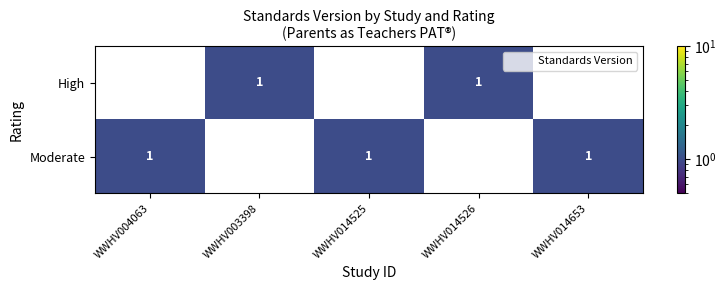

How many High values are between 0 and 1?

5